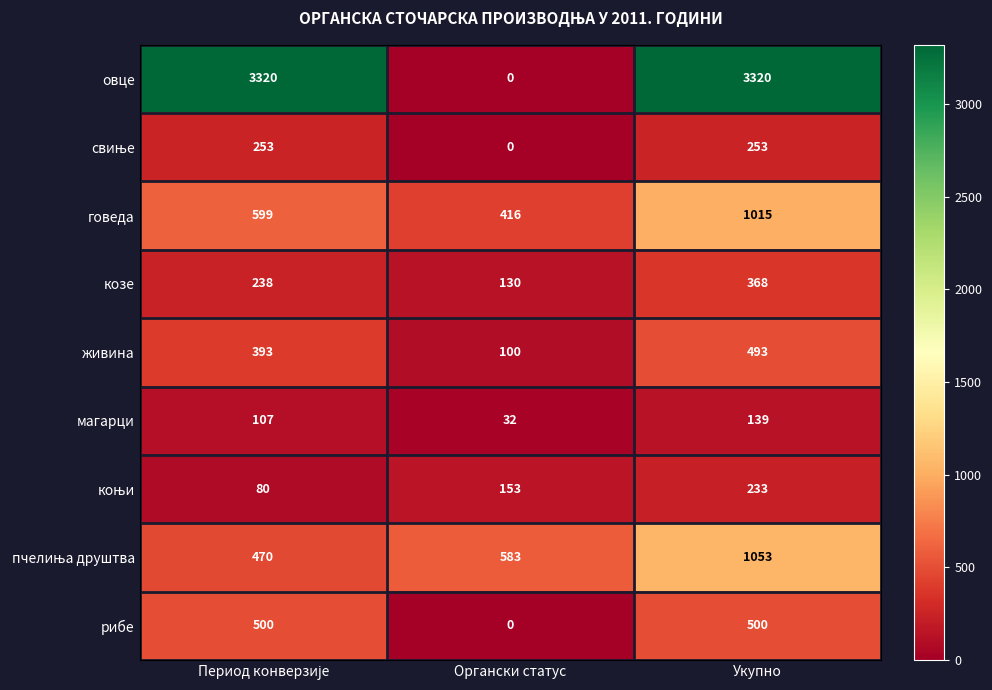

What is the greatest value displayed?

3320